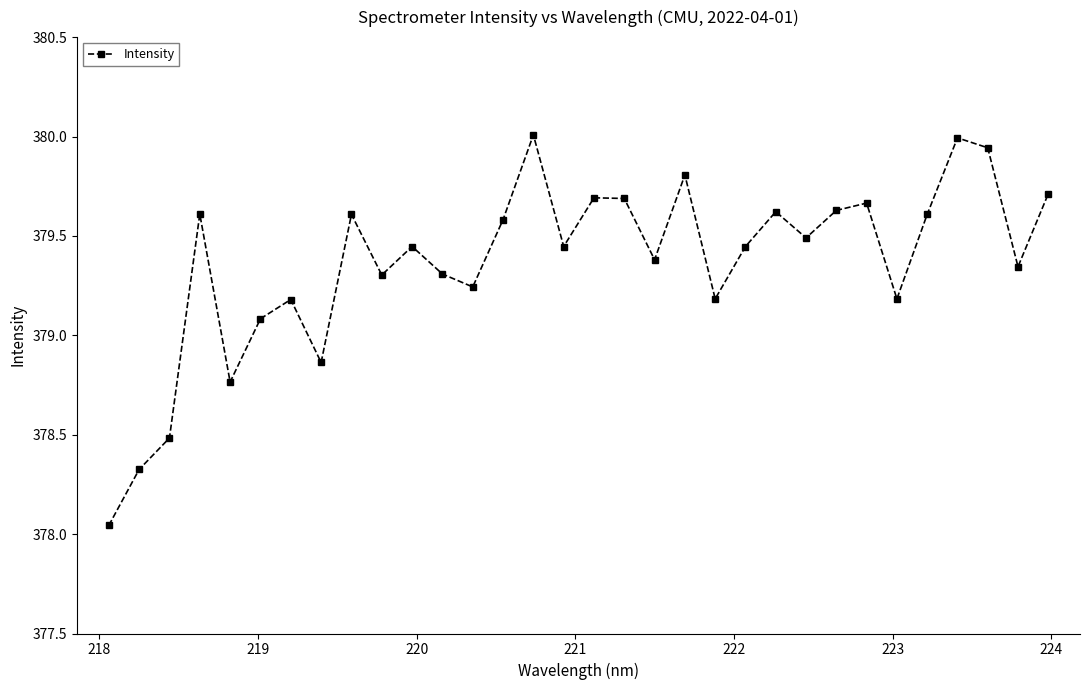

True or false: the data has more than 1 interior local peaks.

True